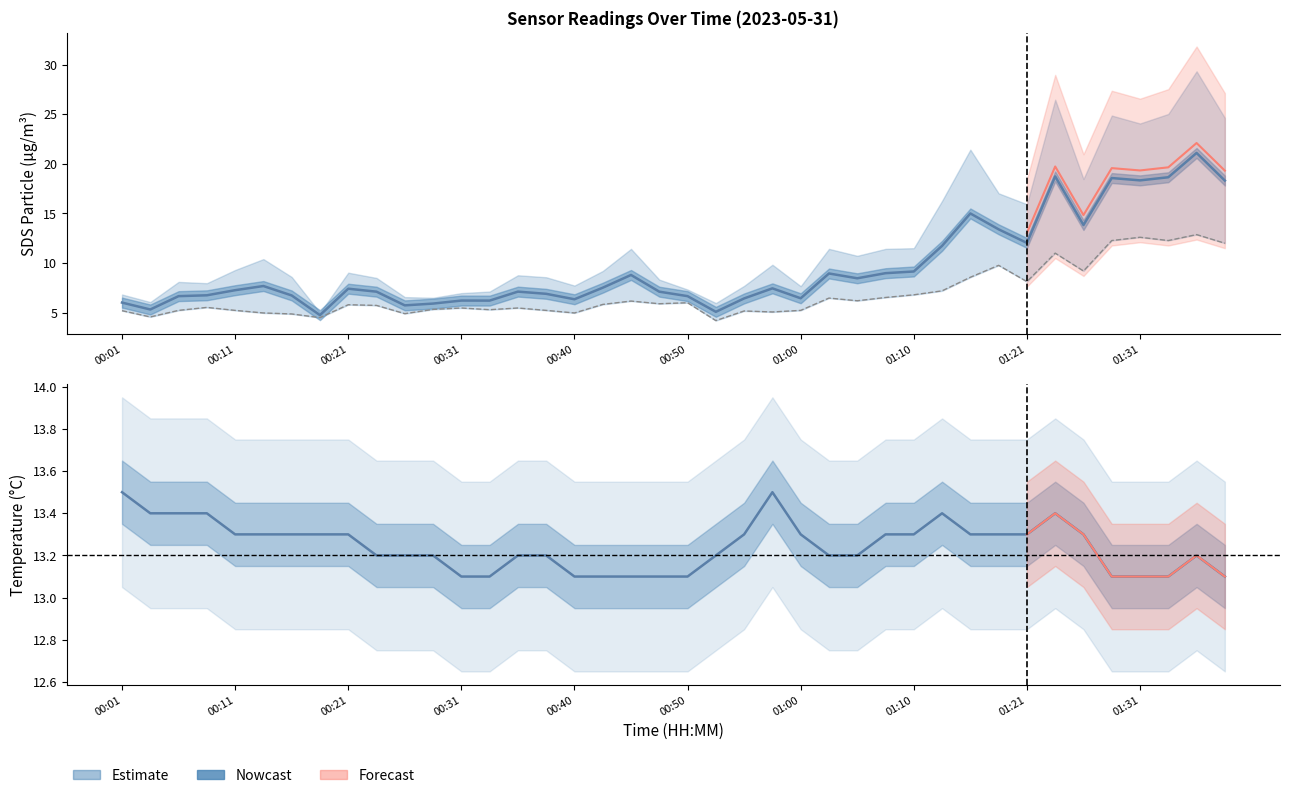

Where is the first local minimum for SDS_P1?

00:03